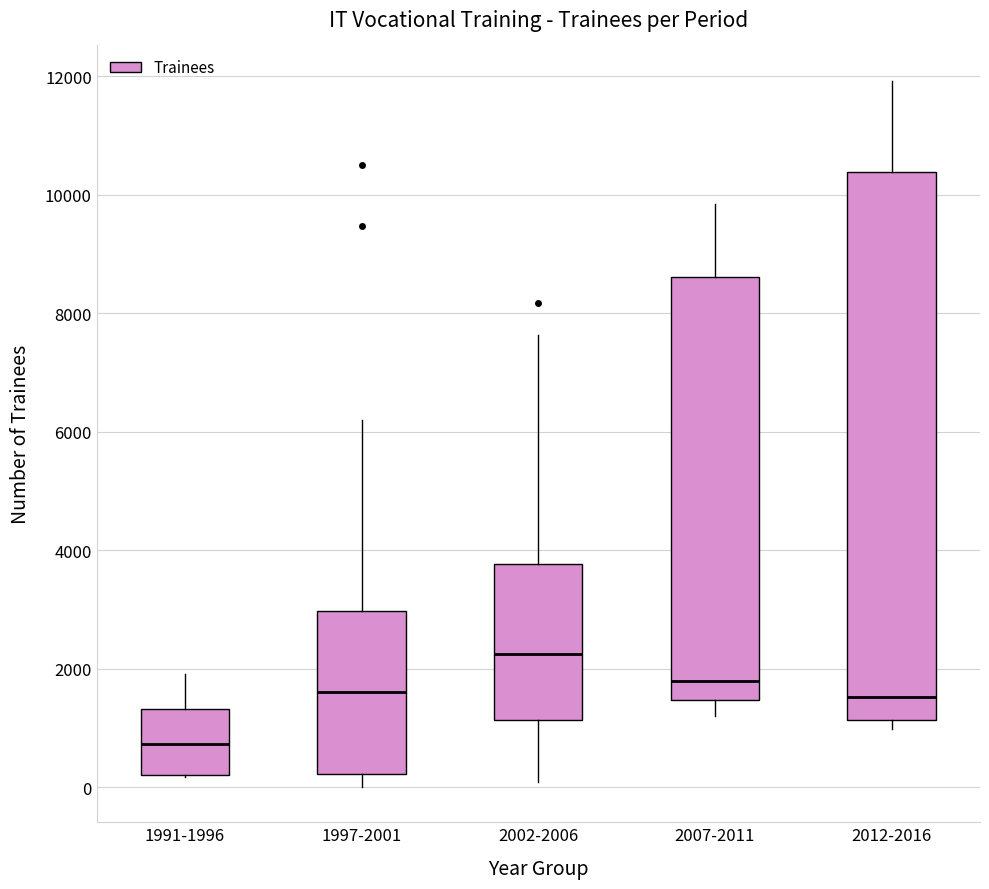

Reading left to right, transcribe this box plot: for each box, give where its median line is, the range the box spans, and where its two whiskers end, as read against the y-axis. The values are not printed on the chart, so give them approximately, as read against the axis.

1991-1996: median 800, box 200 to 1400, whiskers 200 to 2000
1997-2001: median 1600, box 200 to 3000, whiskers 0 to 6200
2002-2006: median 2200, box 1200 to 3800, whiskers 0 to 7600
2007-2011: median 1800, box 1400 to 8600, whiskers 1200 to 9800
2012-2016: median 1600, box 1200 to 10400, whiskers 1000 to 12000